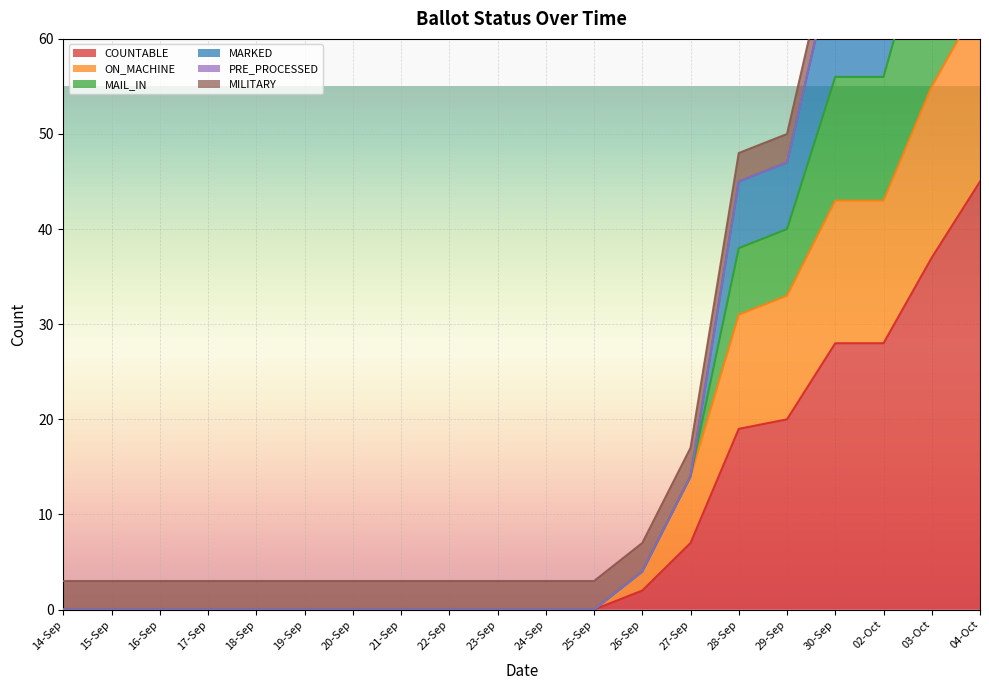

Which category has the highest value in the COUNTABLE series?

04-Oct